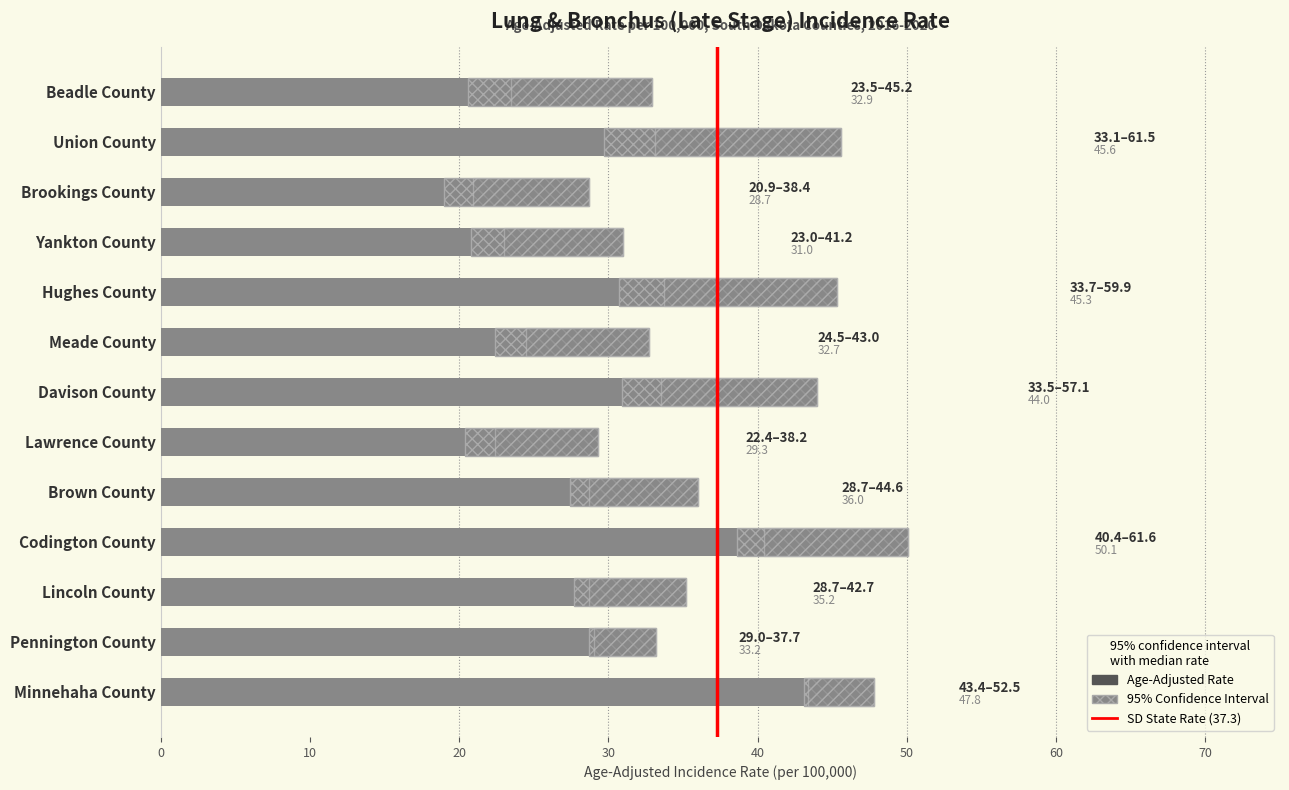

At which label is Upper 95% CI closest to 49?

Minnehaha County